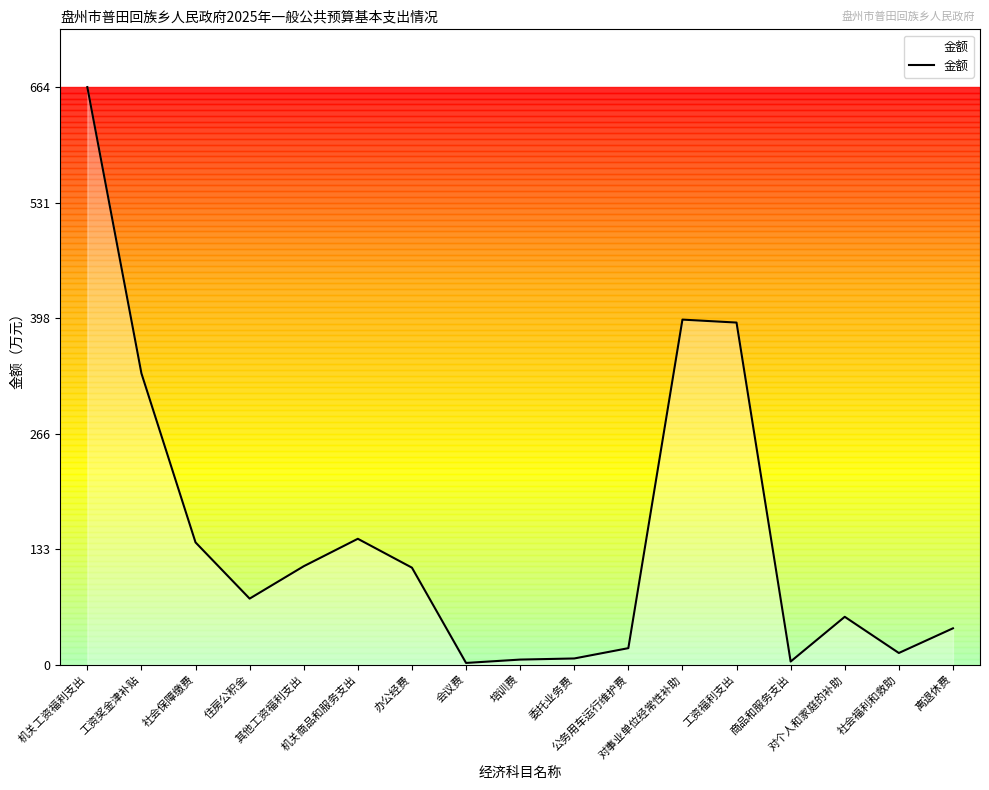

What is the maximum value shown in the chart?

663.9